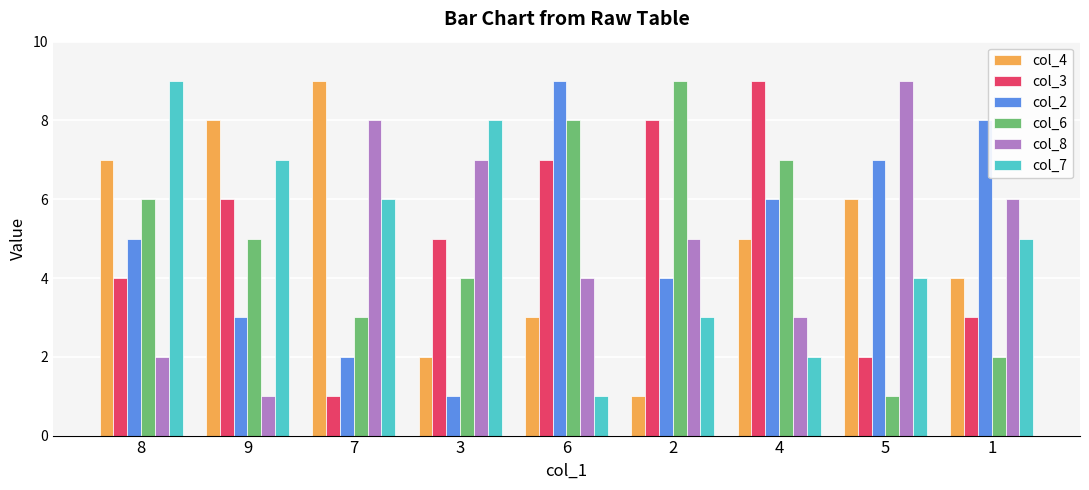

Between 9 and 7, which series saw the biggest shift?

col_8